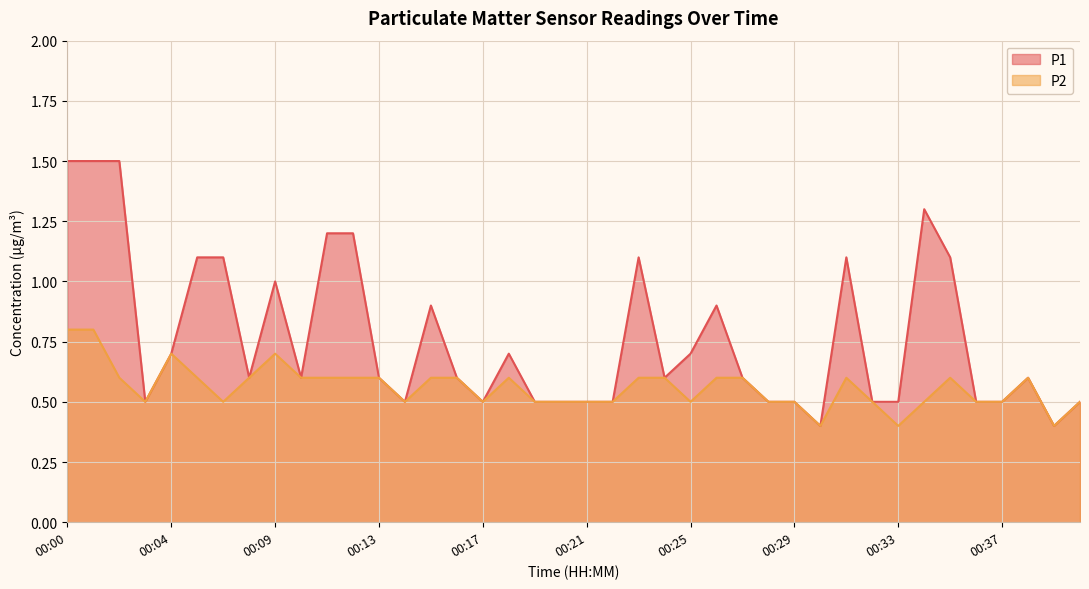

The value of P2 at 00:12 is 0.6. True or false?

True